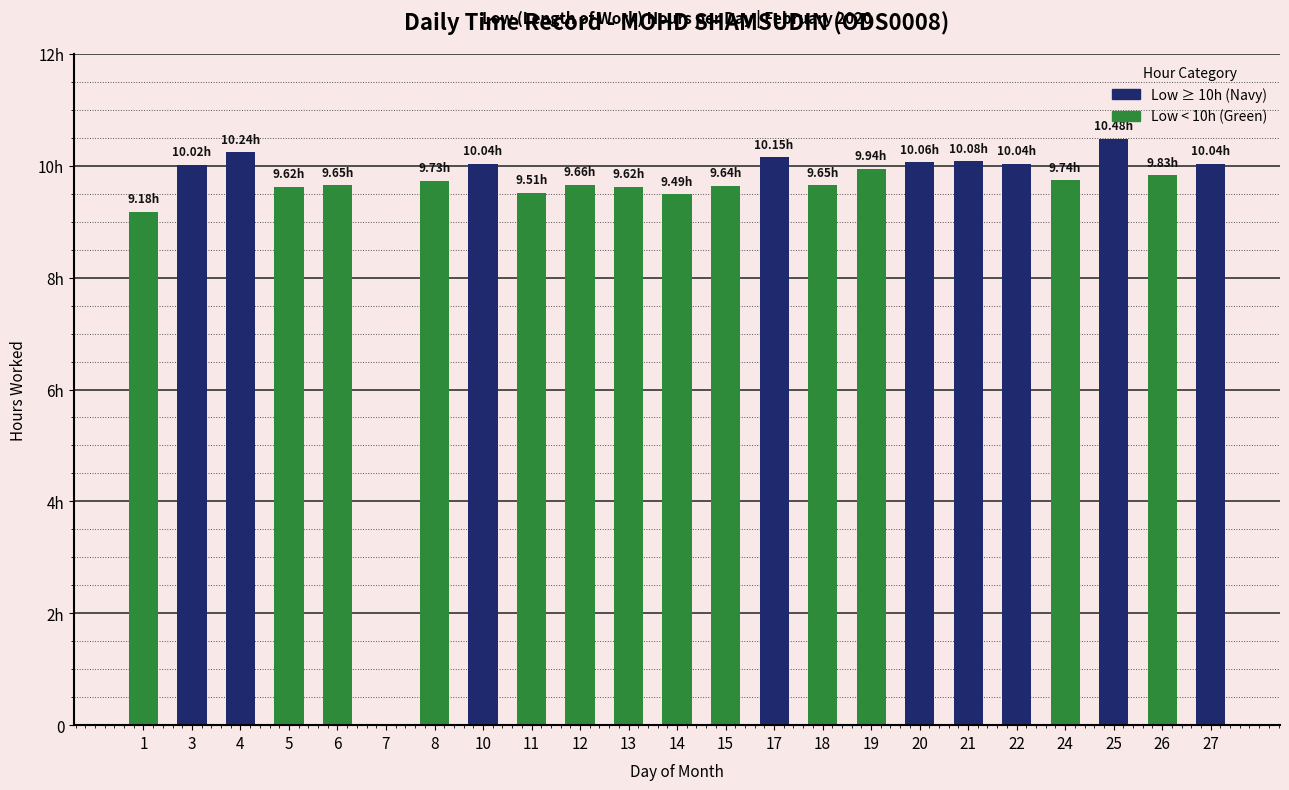

Are the bars horizontal?

No